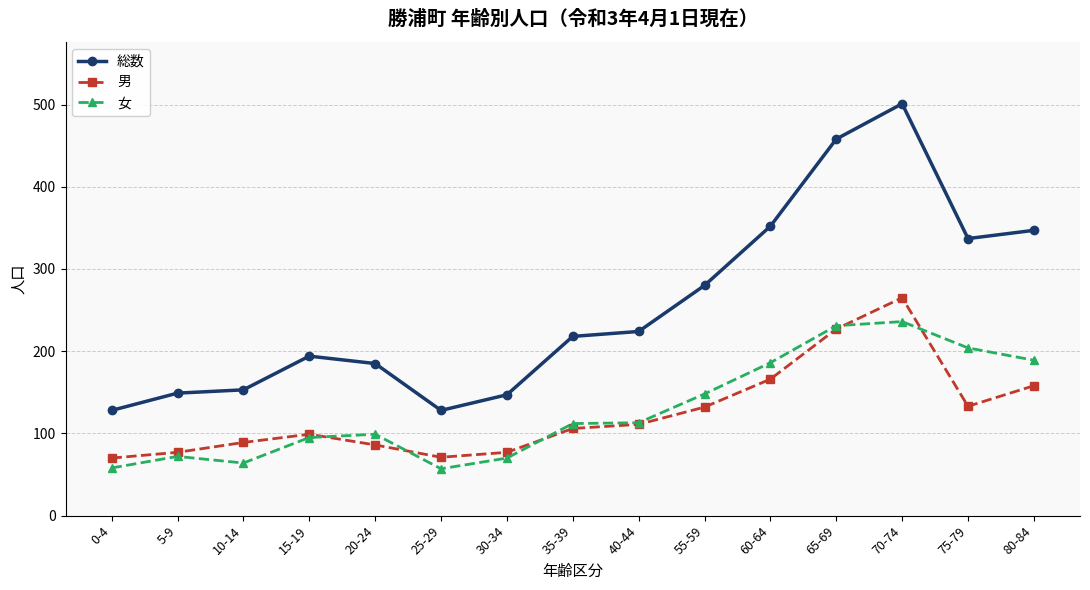

The value of 男 at 15-19 is 155. True or false?

False